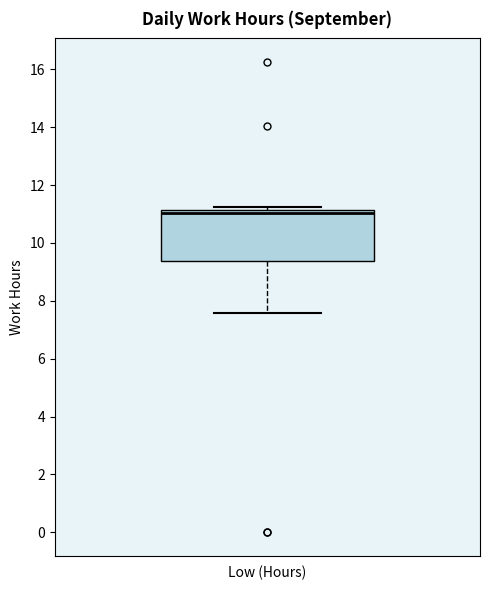

Read this box plot against the y-axis: the position of the median line, the range covered by the box, and the ends of both whiskers. The values are not printed on the chart, so give them approximately, as read against the axis.

median 11.0, box 9.4 to 11.2, whiskers 7.6 to 11.2 (just above the box's upper edge)